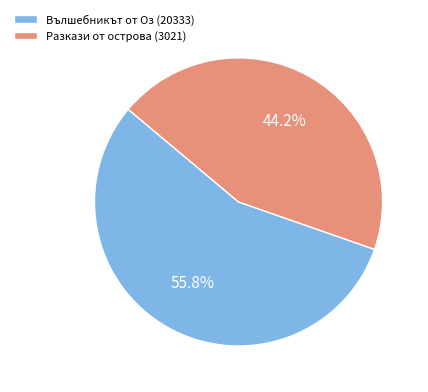

Count the number of slices in the pie.

2